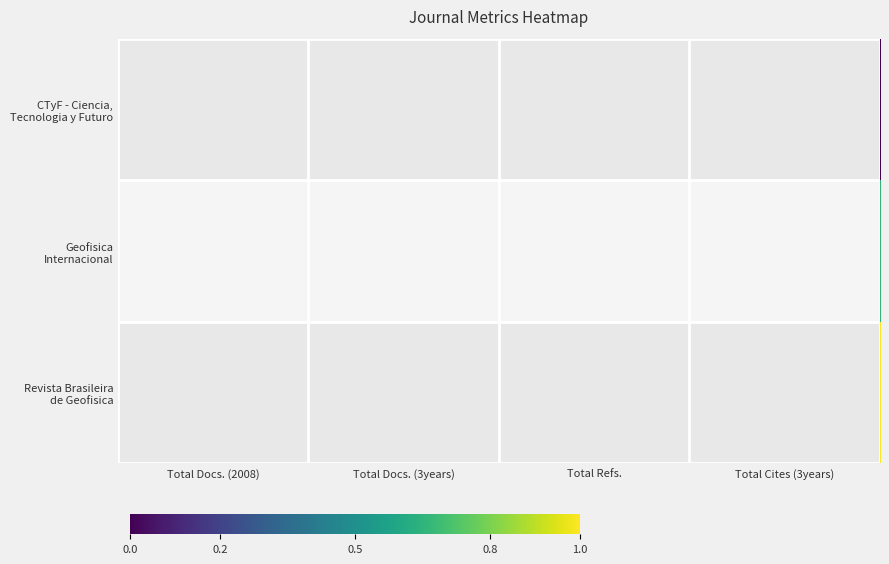

What is the maximum value shown in the chart?

1.0